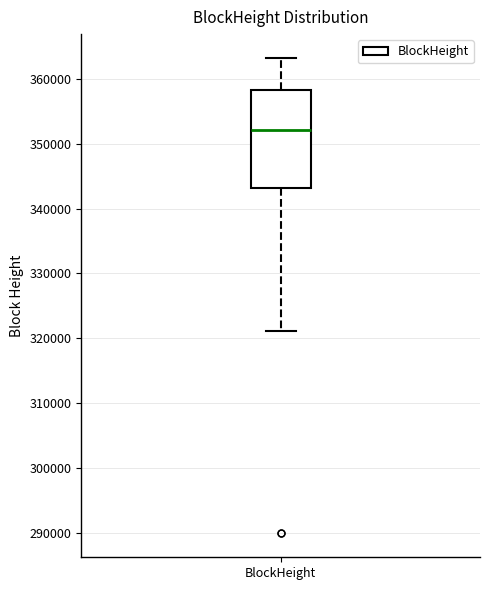

Transcribe this box plot: give where the median line is, the range the box spans, and where the two whiskers end, as read against the y-axis. The values are not printed on the chart, so give them approximately, as read against the axis.

median 352000, box 343000 to 358000, whiskers 321000 to 363000